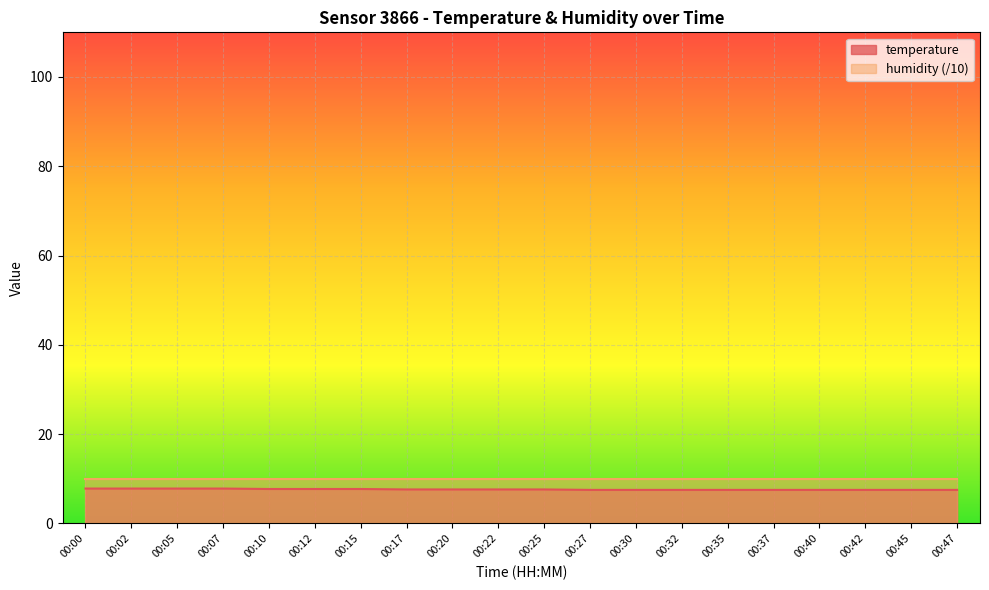

True or false: the data shows 2.9 at 00:47.

False